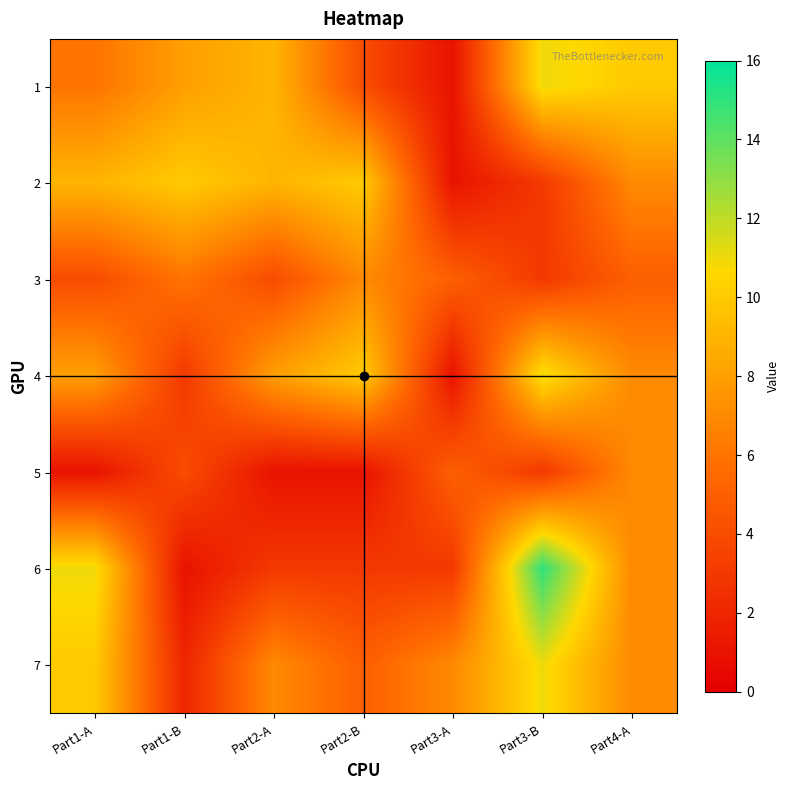

Reading left to right, transcribe all the data shown in this chart.

1: Part1-A=6	Part1-B=8	Part2-A=9	Part2-B=4	Part3-A=1	Part3-B=11	Part4-A=10
2: Part1-A=9	Part1-B=10	Part2-A=9	Part2-B=10	Part3-A=1	Part3-B=3	Part4-A=7
3: Part1-A=4	Part1-B=6	Part2-A=4	Part2-B=7	Part3-A=5	Part3-B=3	Part4-A=5
4: Part1-A=8	Part1-B=3	Part2-A=8	Part2-B=10	Part3-A=1	Part3-B=11	Part4-A=7
5: Part1-A=1	Part1-B=4	Part2-A=1	Part2-B=1	Part3-A=5	Part3-B=3	Part4-A=7
6: Part1-A=11	Part1-B=1	Part2-A=3	Part2-B=3	Part3-A=3	Part3-B=15	Part4-A=7
7: Part1-A=10	Part1-B=2	Part2-A=7	Part2-B=5	Part3-A=7	Part3-B=11	Part4-A=7